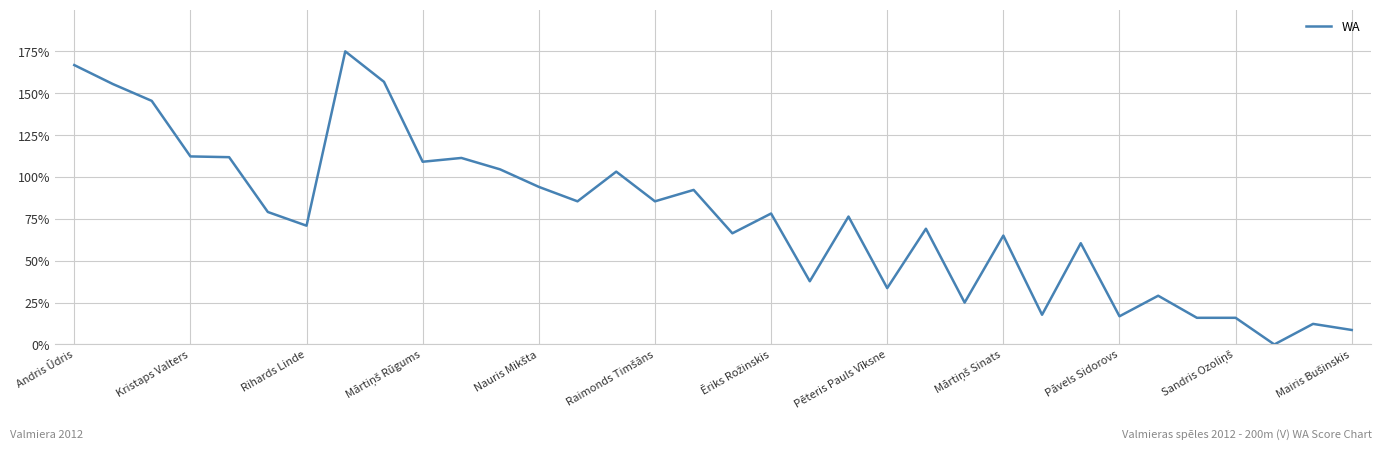

Does the chart have visible grid lines?

Yes